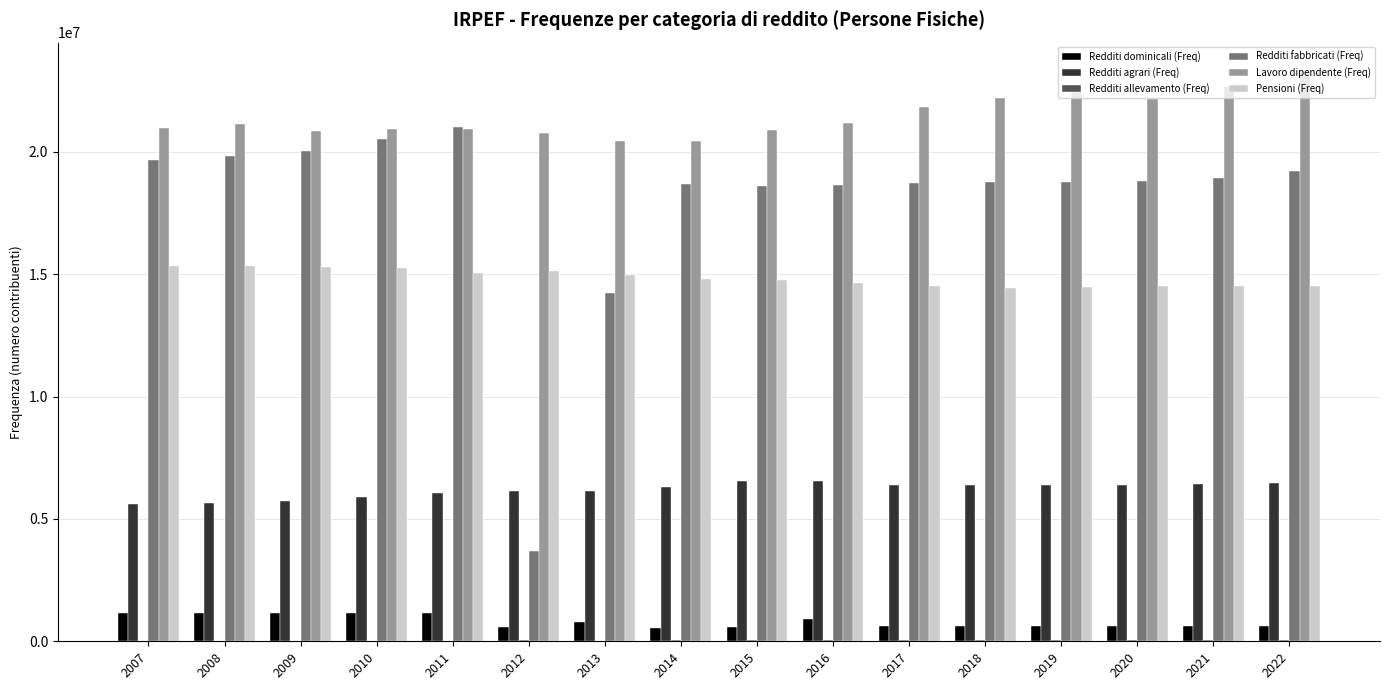

What is the maximum value for Lavoro dipendente (Freq)?

23299342.0